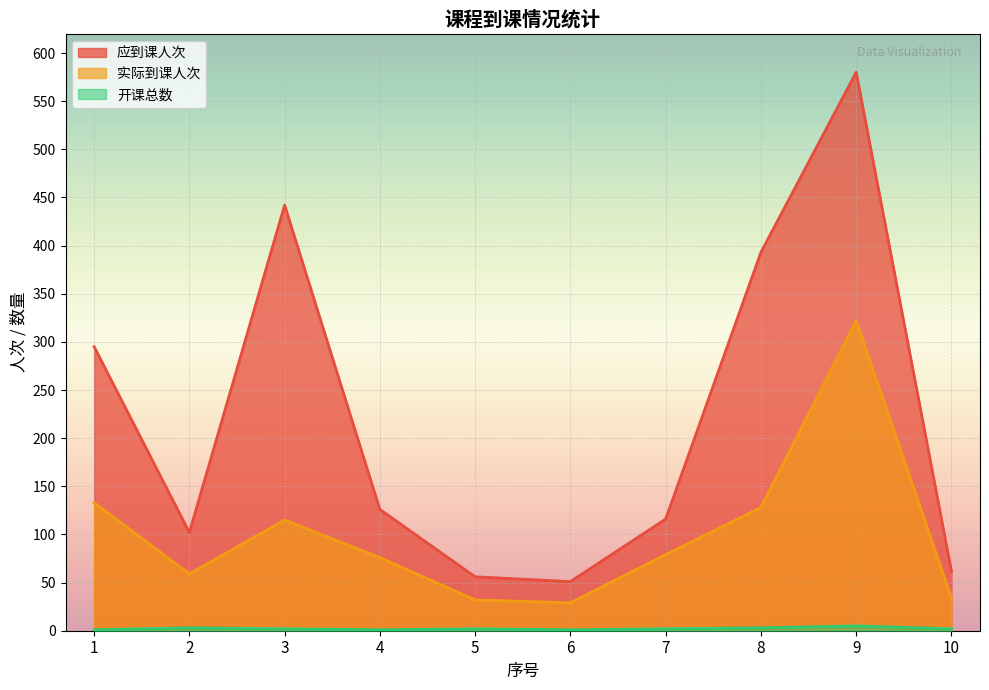

At which category does 应到课人次 reach its first local valley?

2